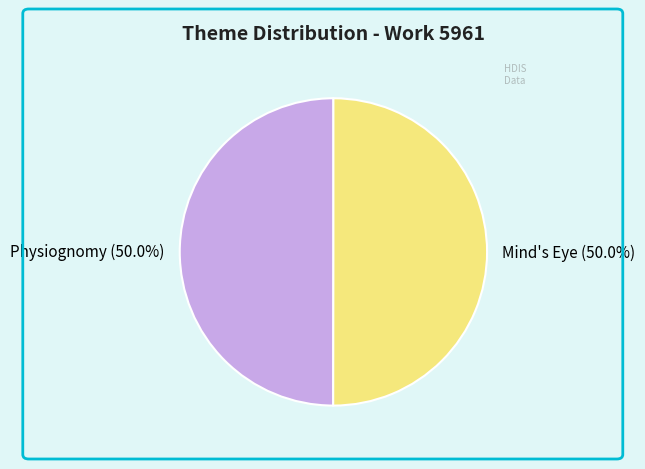

To the nearest percent, what portion does Physiognomy represent?

50%